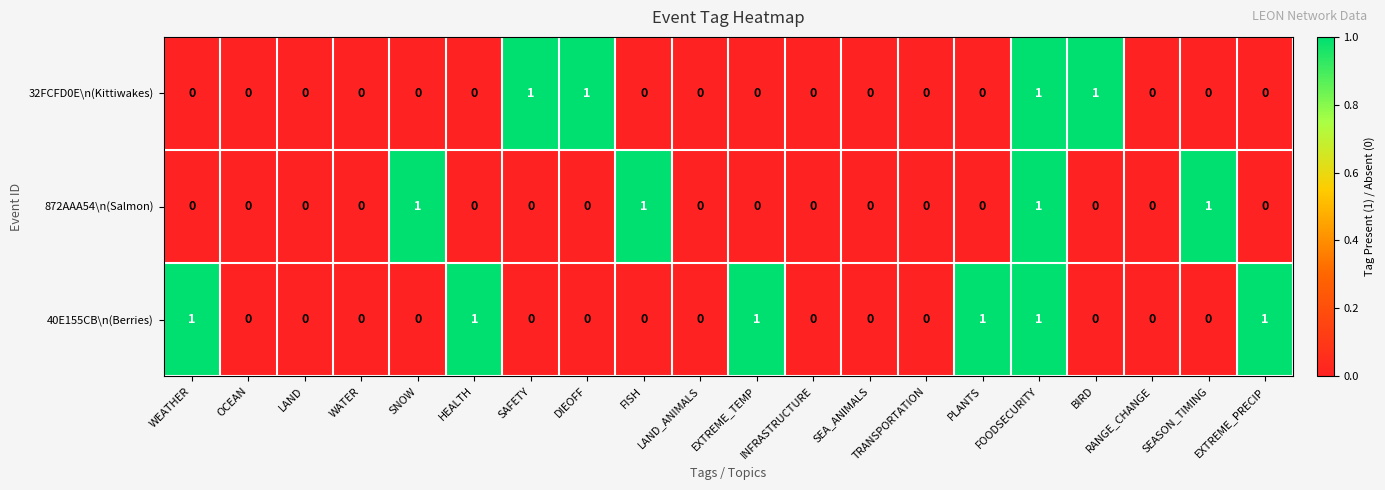

What is the sum of all 872AAA54\n(Salmon) values?

4